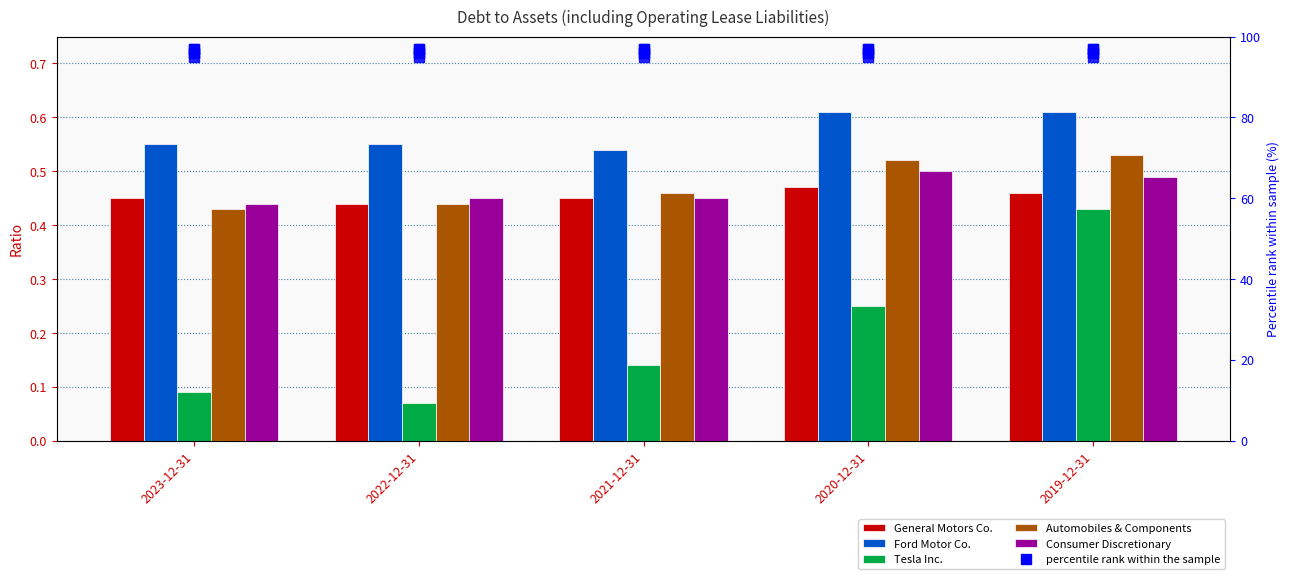

Which has a higher value, 2021-12-31 or 2022-12-31?

2021-12-31